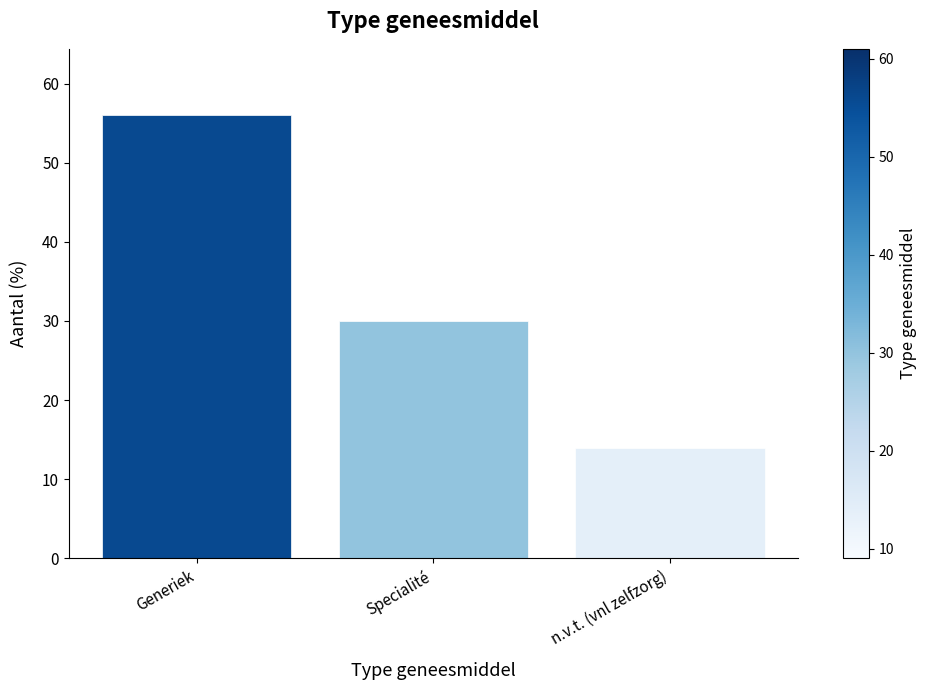

What is the change in value from Specialité to n.v.t. (vnl zelfzorg)?

-16